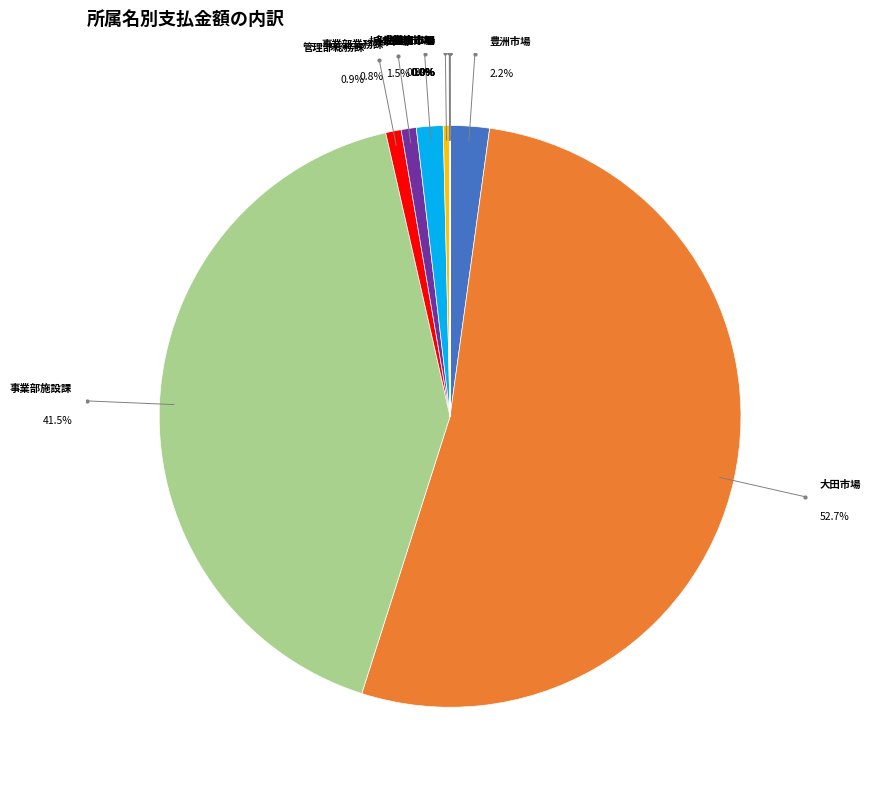

Is there any slice that represents more than half of the pie?

Yes